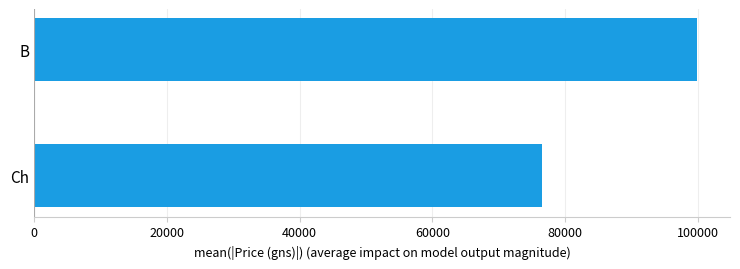

What is the approximate value at Ch?

76571.4